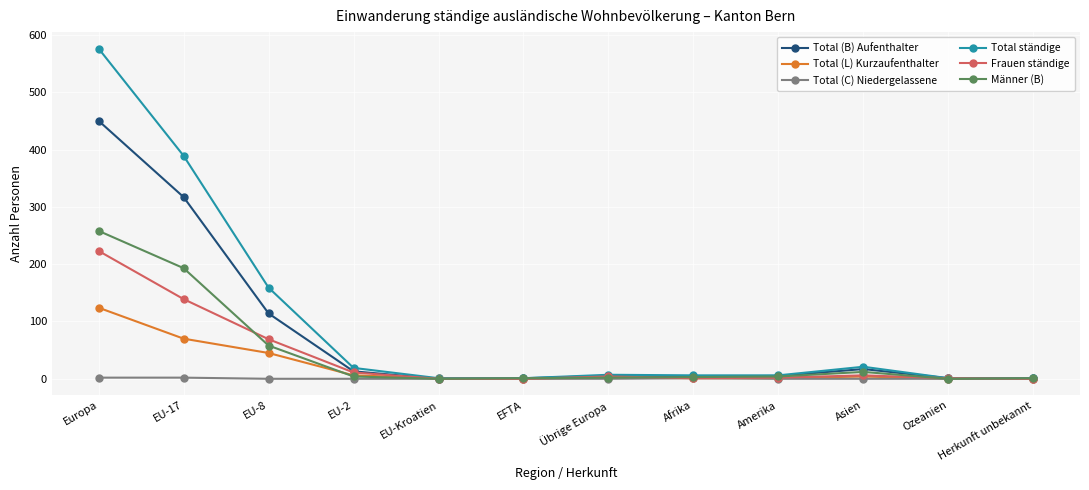

Rank the series by their maximum value, from highest to lowest.

Total ständige, Total (B) Aufenthalter, Männer (B), Frauen ständige, Total (L) Kurzaufenthalter, Total (C) Niedergelassene